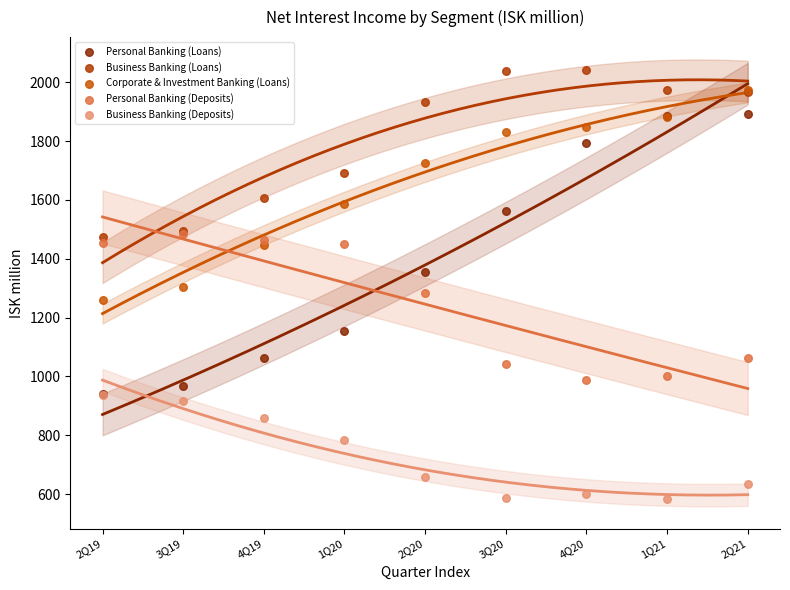

In the Business Banking (Deposits) series, what Y value is closest to 760?

784